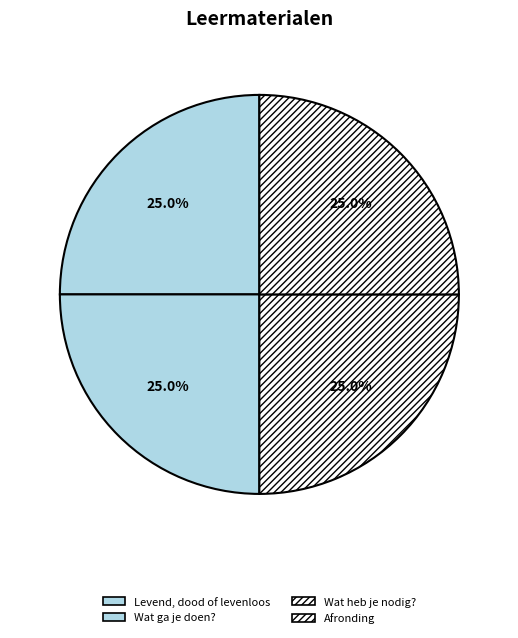

Is there any slice that represents more than half of the pie?

No